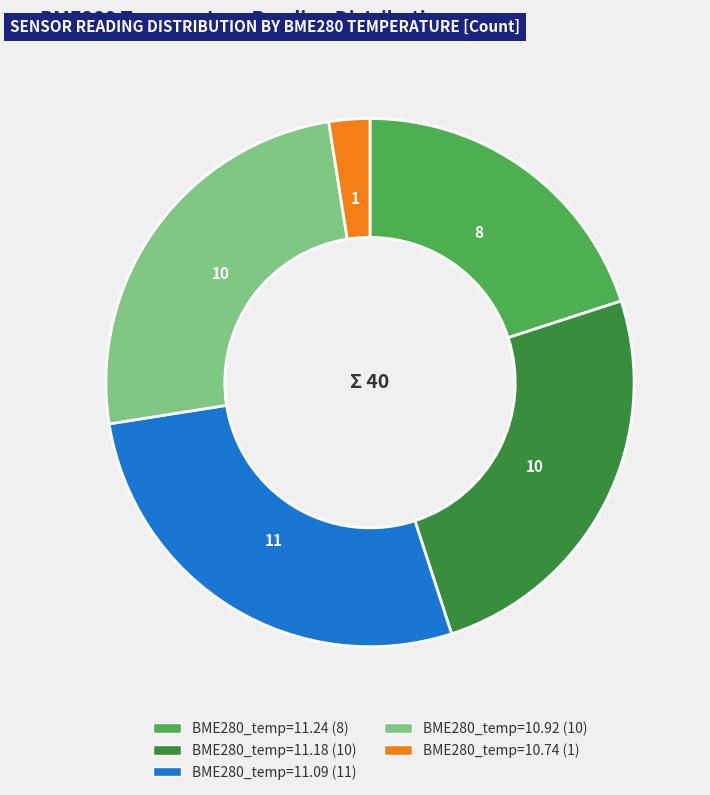

Does any single category account for the majority?

No